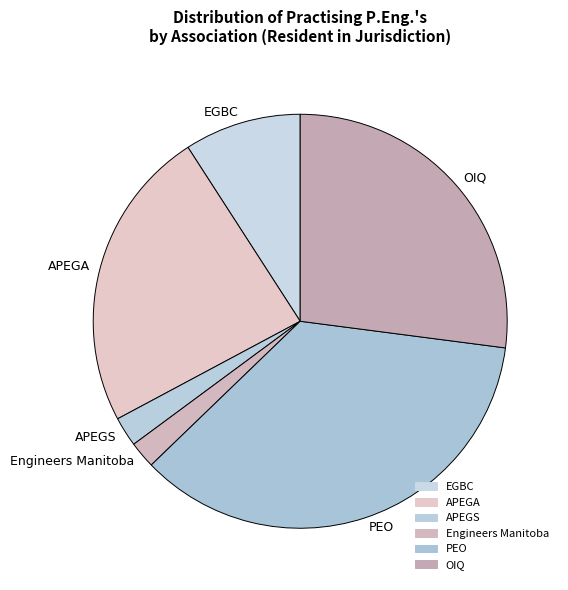

Is there a majority slice in this chart?

No